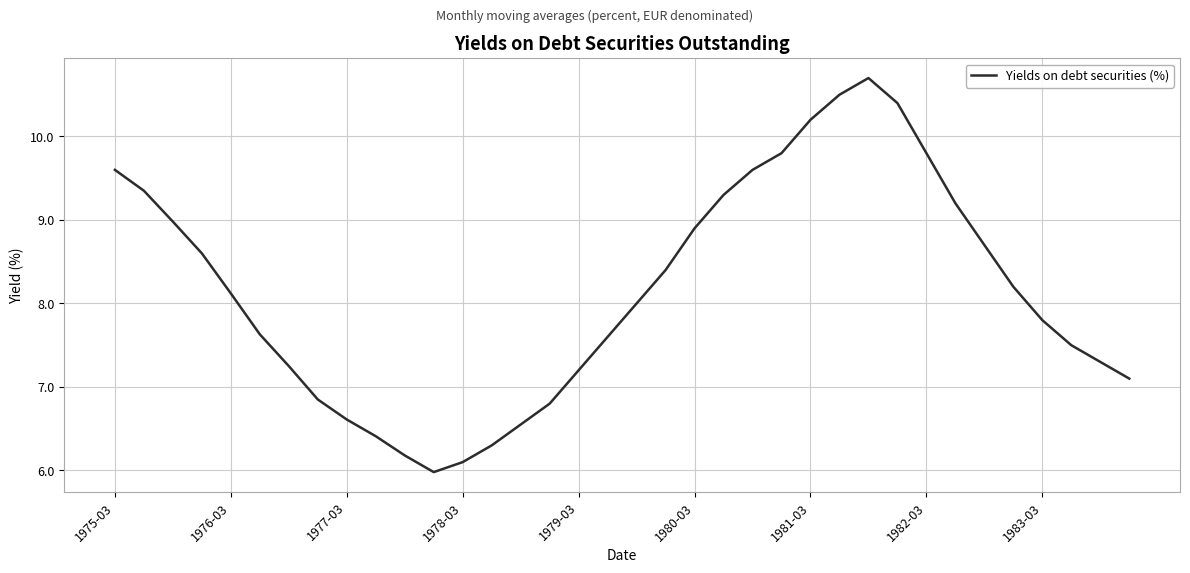

What is the difference between the maximum and minimum values?

4.7